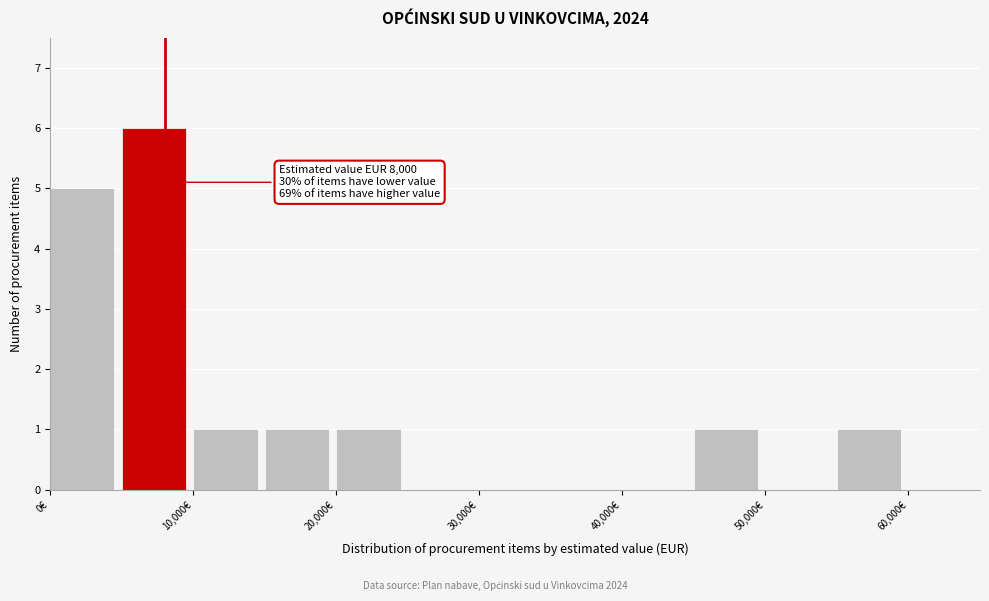

Which range on the x-axis has the tallest bar?

5000 to 10000